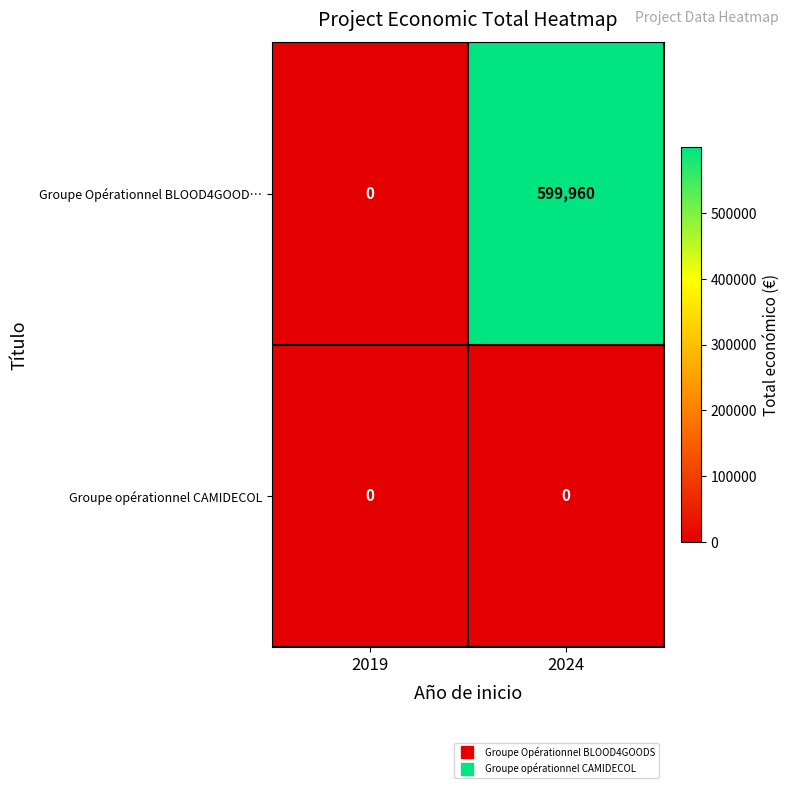

What value does the Groupe Opérationnel BLOOD4GOOD… series have at 2024, to the nearest 100?

600000